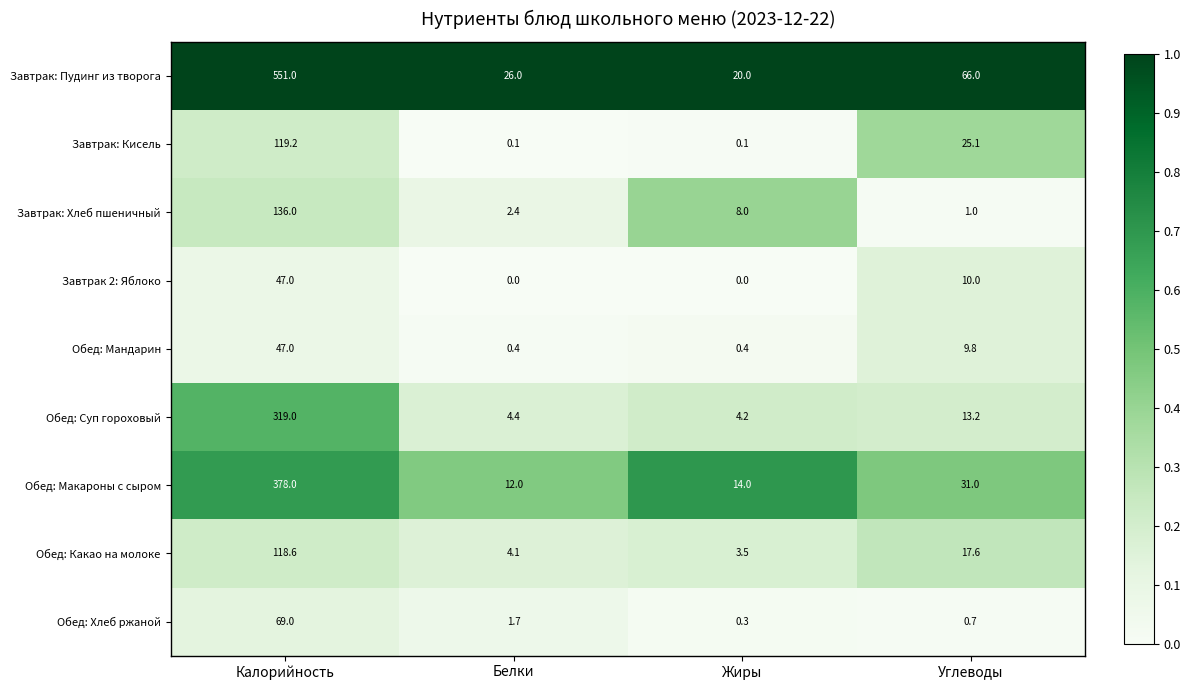

Which series has the largest total across all categories?

Завтрак: Пудинг из творога